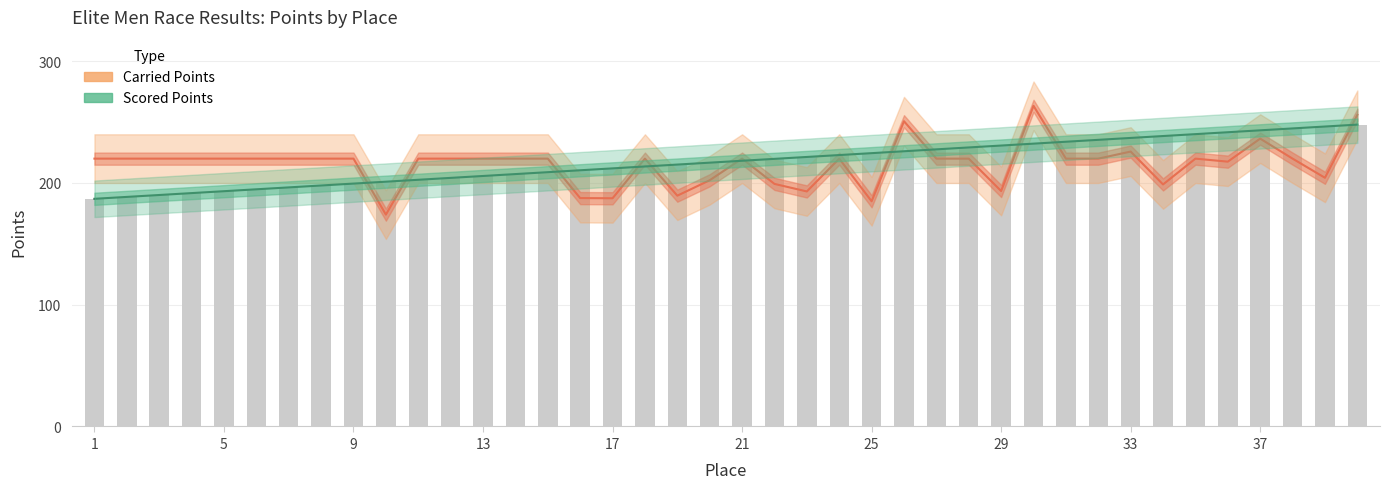

What is the difference between the maximum and minimum values in the Scored Points series?

60.9